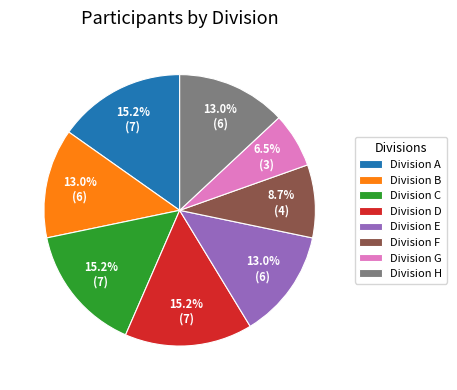

How many segments does this pie chart have?

8